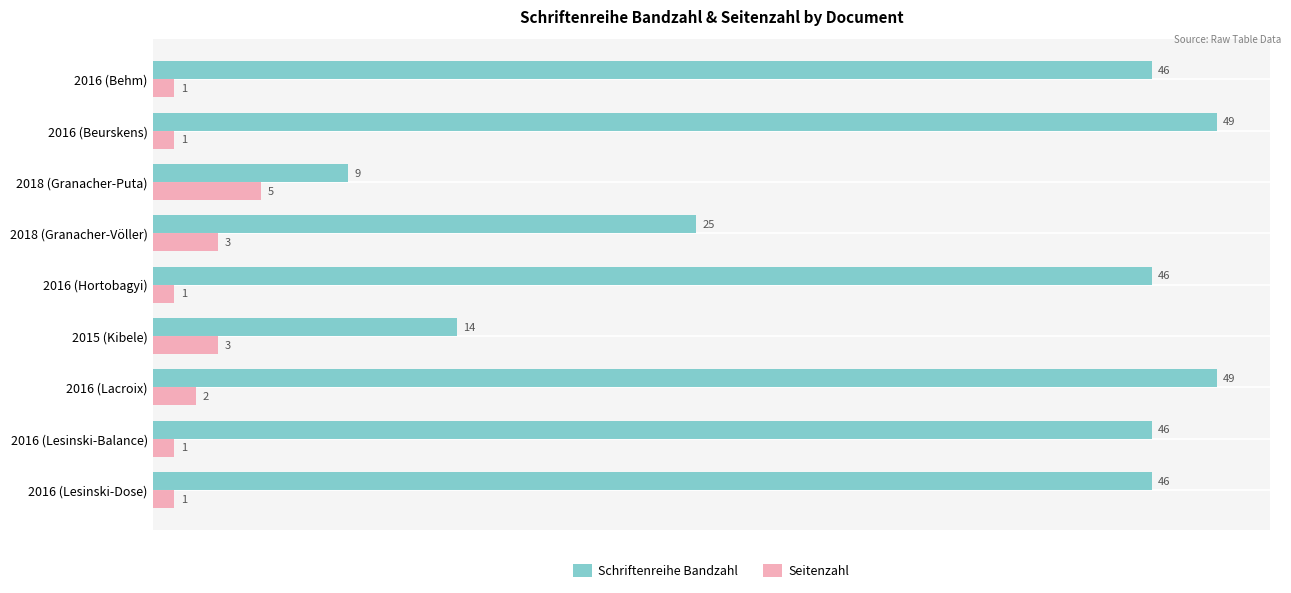

Which series has the widest spread of values?

Schriftenreihe Bandzahl